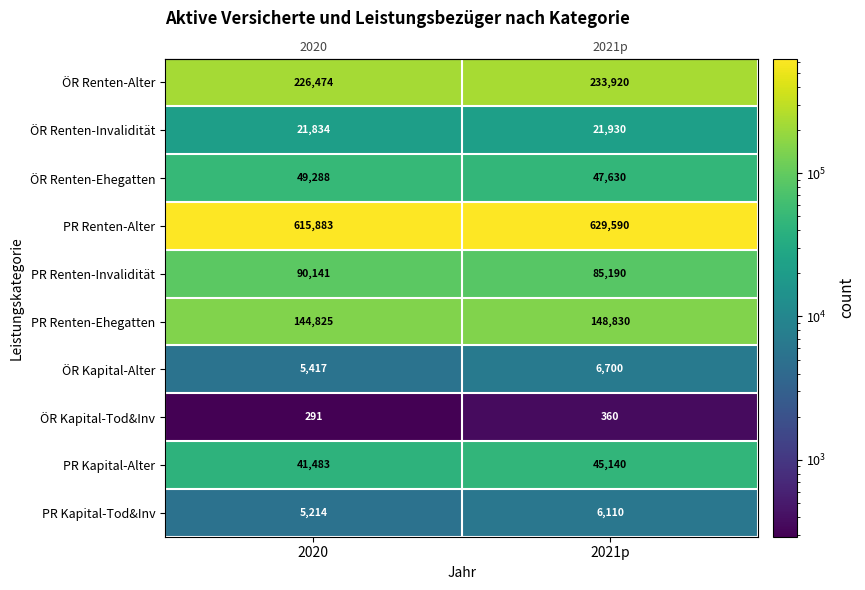

At 2021p, list the series in order from smallest to largest.

ÖR Kapital-Tod&Inv, PR Kapital-Tod&Inv, ÖR Kapital-Alter, ÖR Renten-Invalidität, PR Kapital-Alter, ÖR Renten-Ehegatten, PR Renten-Invalidität, PR Renten-Ehegatten, ÖR Renten-Alter, PR Renten-Alter